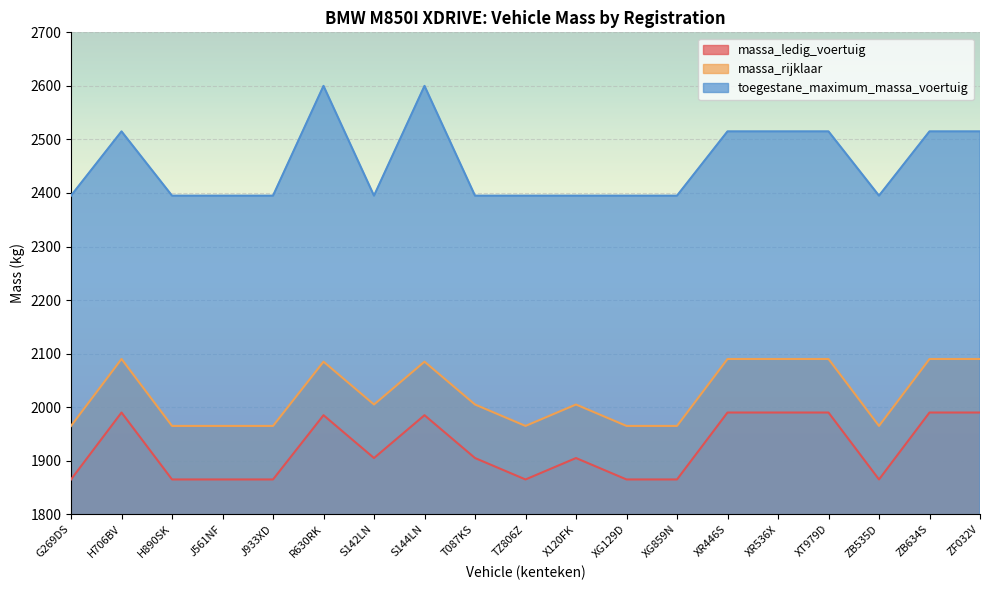

True or false: toegestane_maximum_massa_voertuig and massa_rijklaar cross at least once.

False